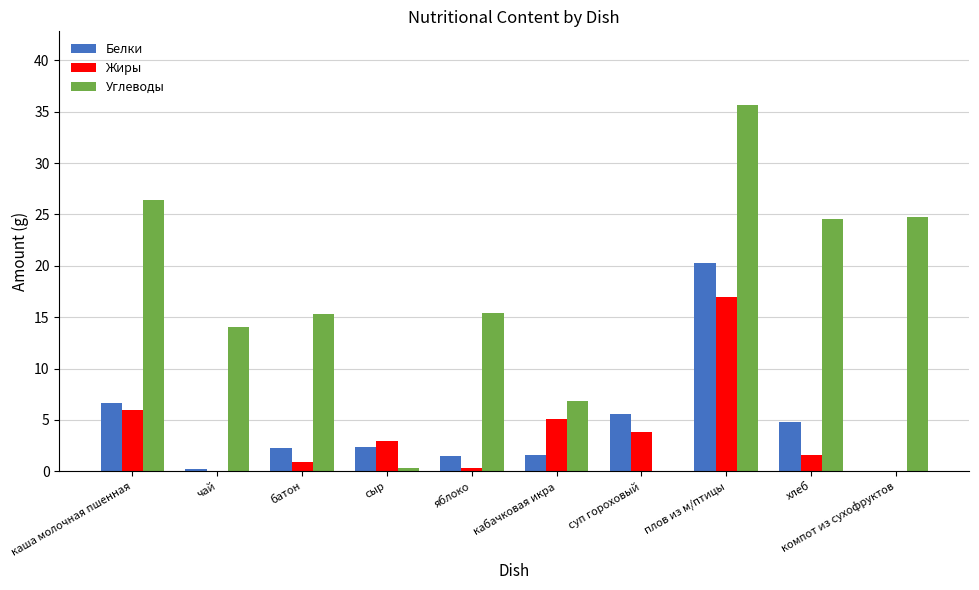

Is it true that Белки equals 1.3 at хлеб?

False